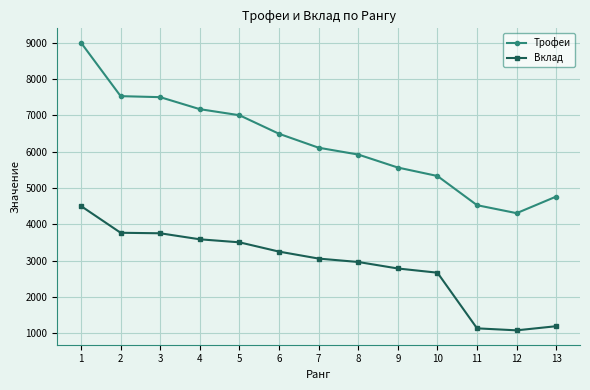

Does the chart display data point markers on the line(s)?

Yes